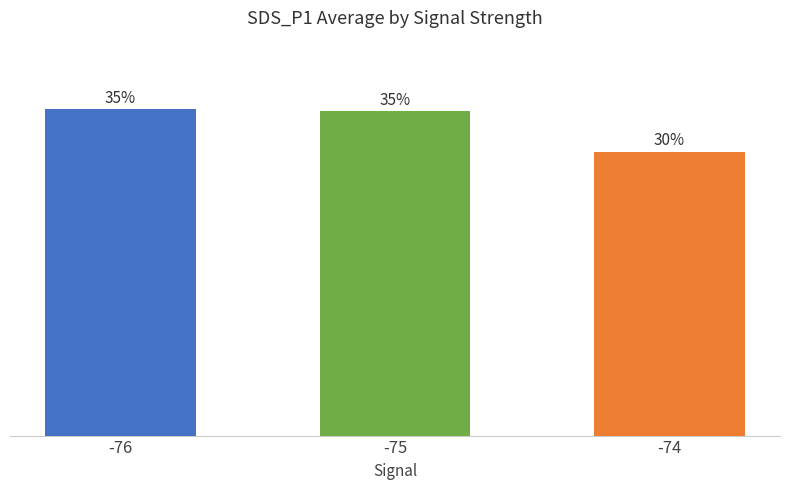

What is the change in value from -76 to -75?

-0.1